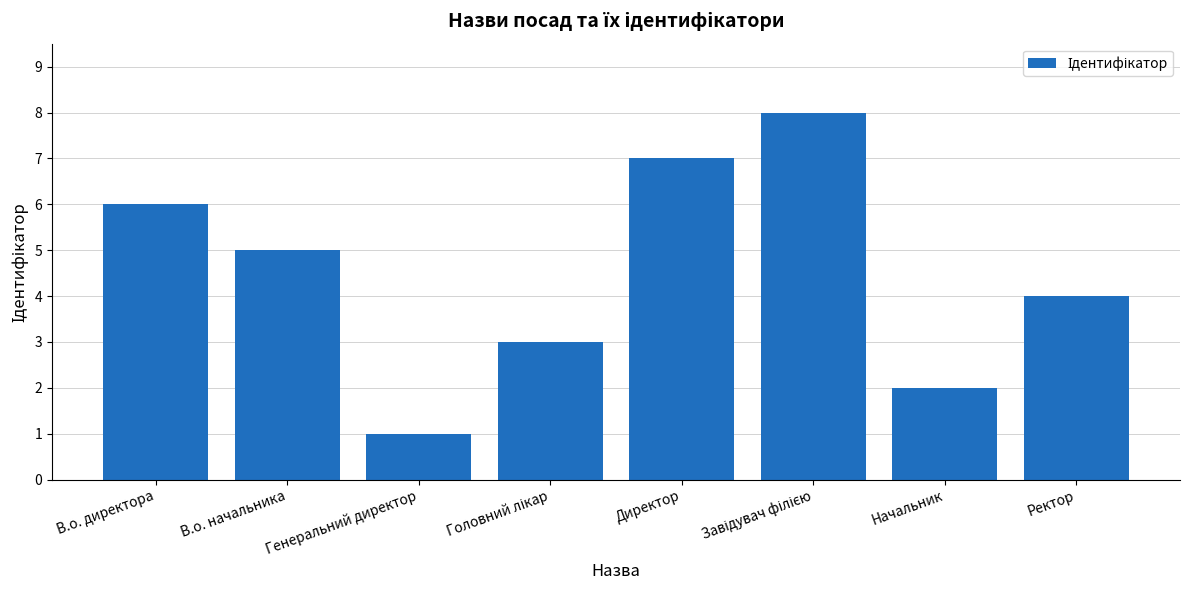

Where does the data first go above 5?

В.о. директора